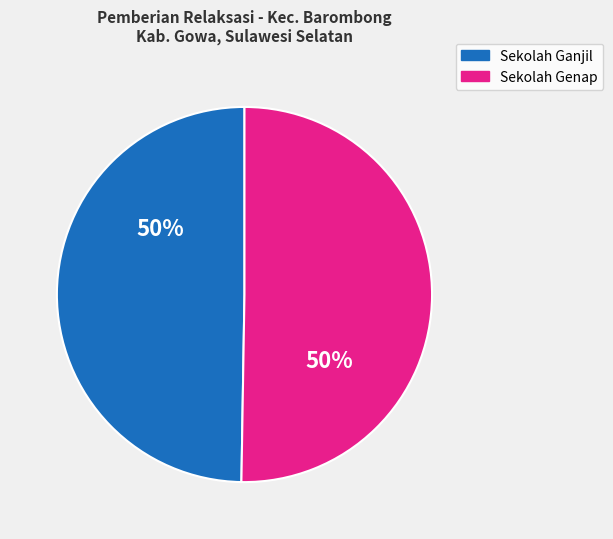

To the nearest percent, what is the average slice percentage?

50%